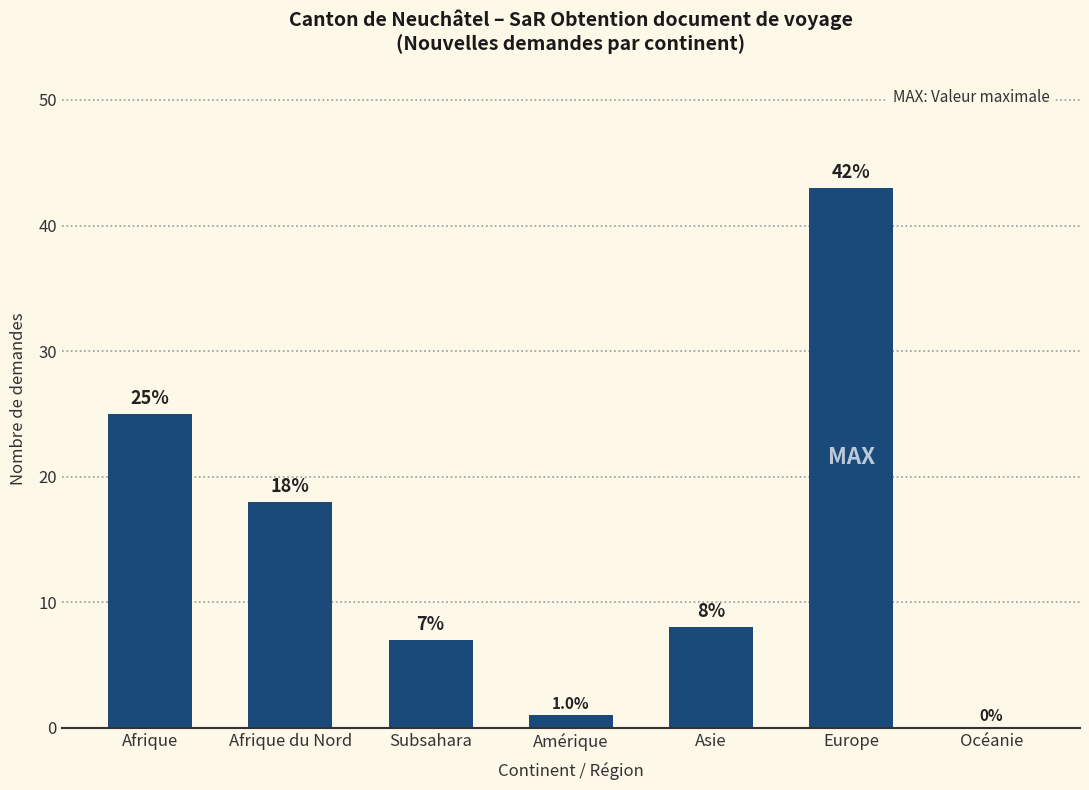

What is the change in value from Asie to Europe?

+35